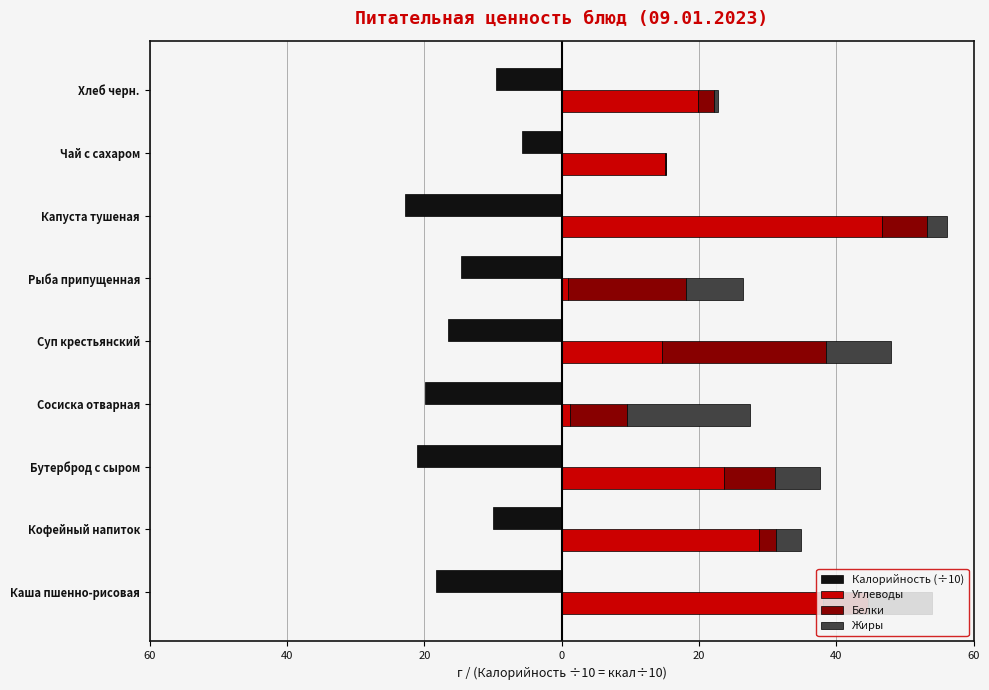

What is the value of the Калорийность (÷10) bar at the 8th from the left?

-5.7